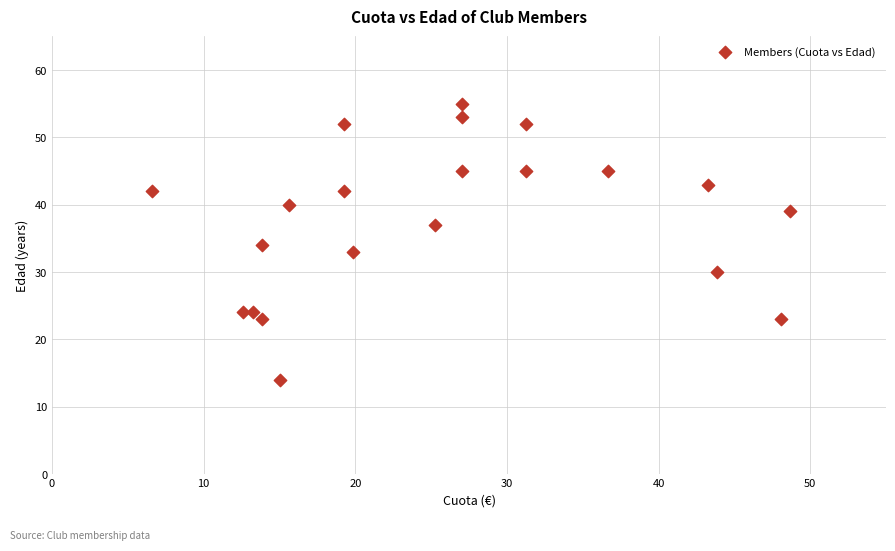

What is the range of Y values (max minus min)?

41